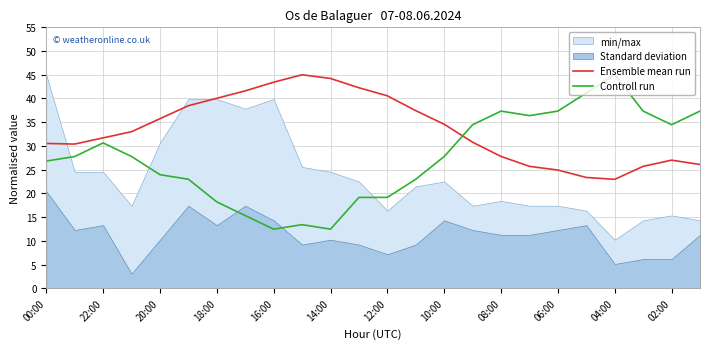

What is the highest value of the Ensemble mean run series?

45.0